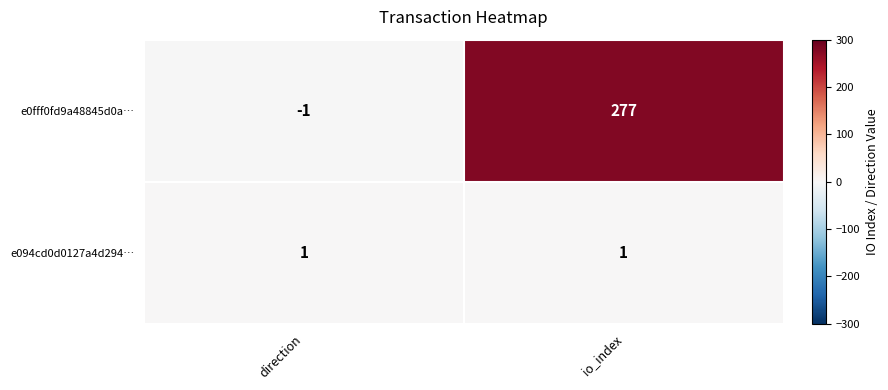

What is the average value of the e0fff0fd9a48845d0a… series?

138